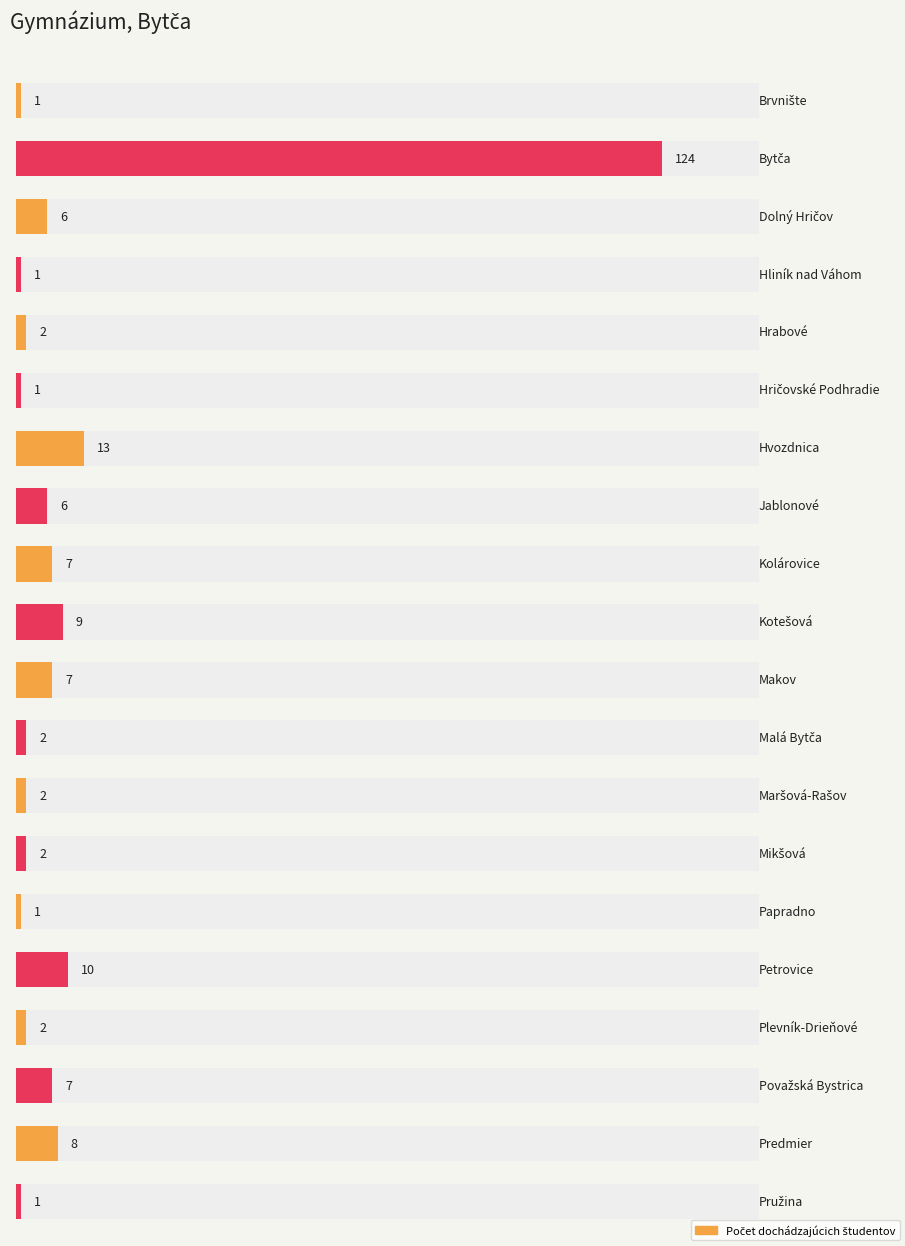

What is the maximum value shown in the chart?

124